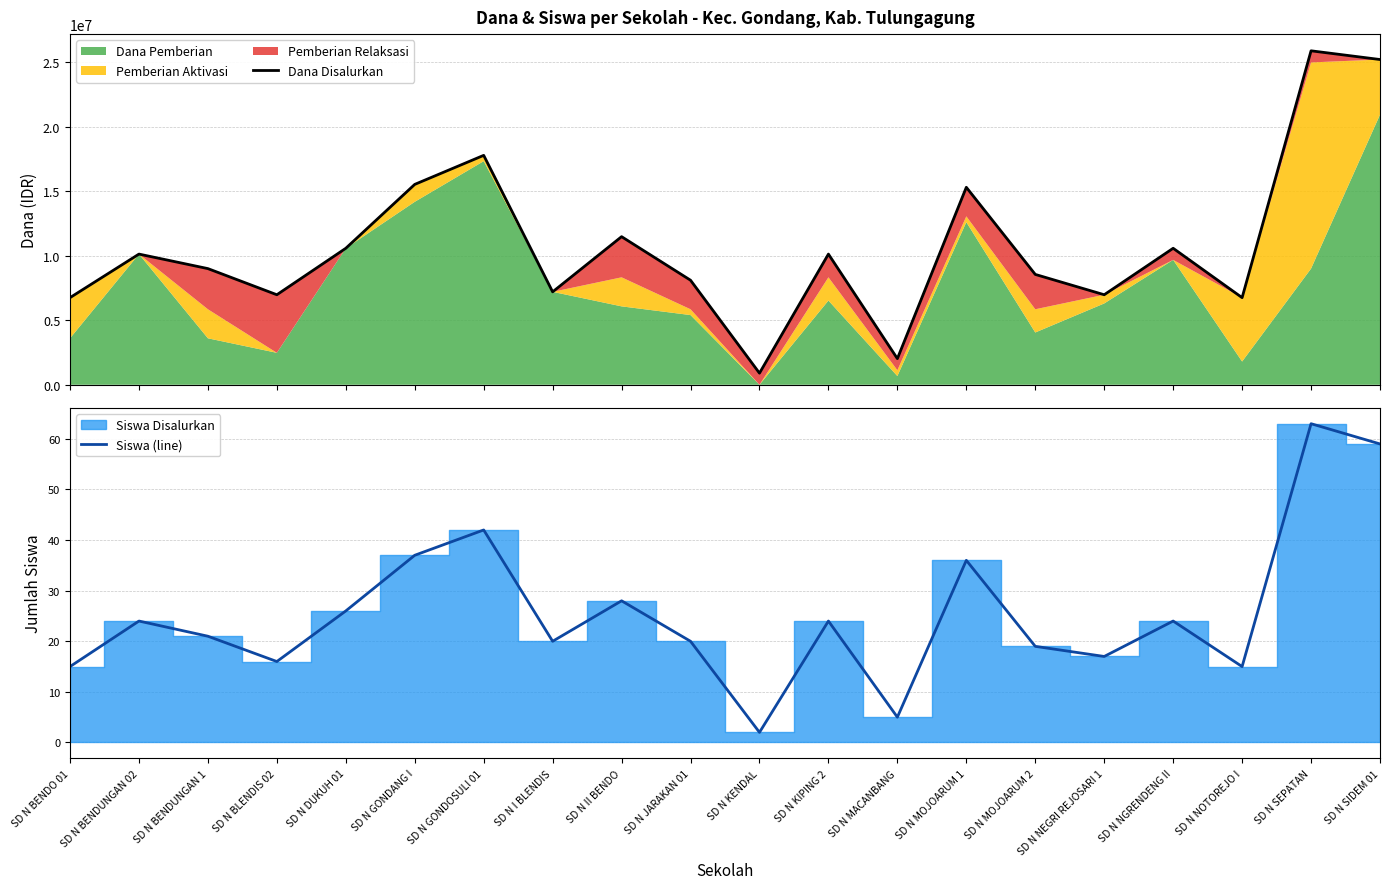

Is the value of Dana Disalurkan at SD N BENDUNGAN 02 greater than the value of Siswa (line) at SD N MOJOARUM 1?

Yes